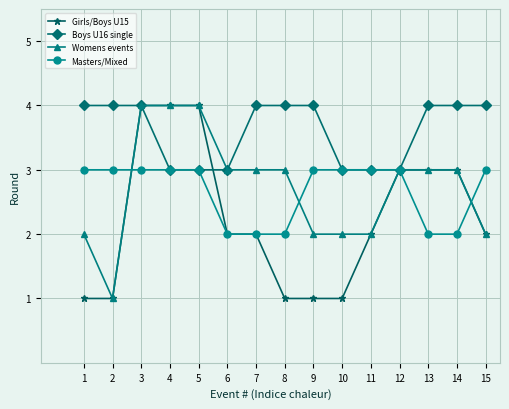

Reading left to right, what are all the values shown in this chart?

Girls/Boys U15: 1=1	2=1	3=4	4=4	5=4	6=2	7=2	8=1	9=1	10=1	11=2	12=3	13=3	14=3	15=2
Boys U16 single: 1=4	2=4	3=4	4=3	5=3	6=3	7=4	8=4	9=4	10=3	11=3	12=3	13=4	14=4	15=4
Womens events: 1=2	2=1	3=4	4=4	5=4	6=3	7=3	8=3	9=2	10=2	11=2	12=3	13=3	14=3	15=2
Masters/Mixed: 1=3	2=3	3=3	4=3	5=3	6=2	7=2	8=2	9=3	10=3	11=3	12=3	13=2	14=2	15=3